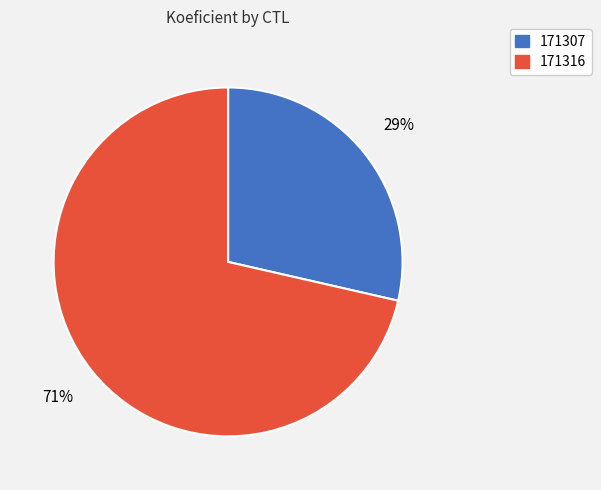

How many slices are in this pie chart?

2